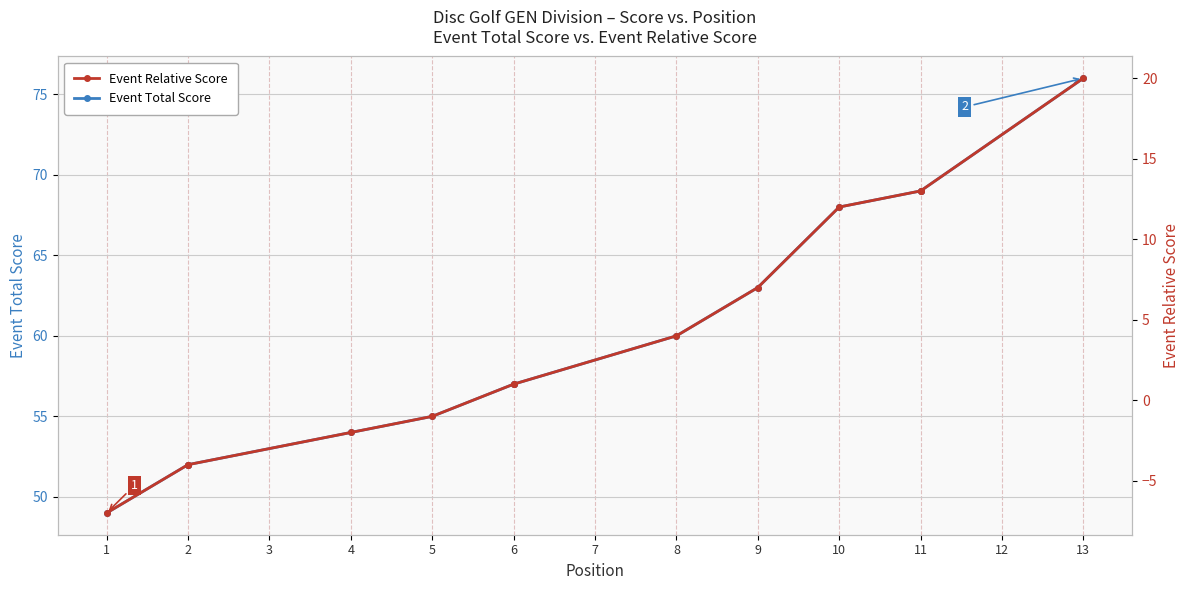

True or false: Event Relative Score has a value of -2 at 2.

False